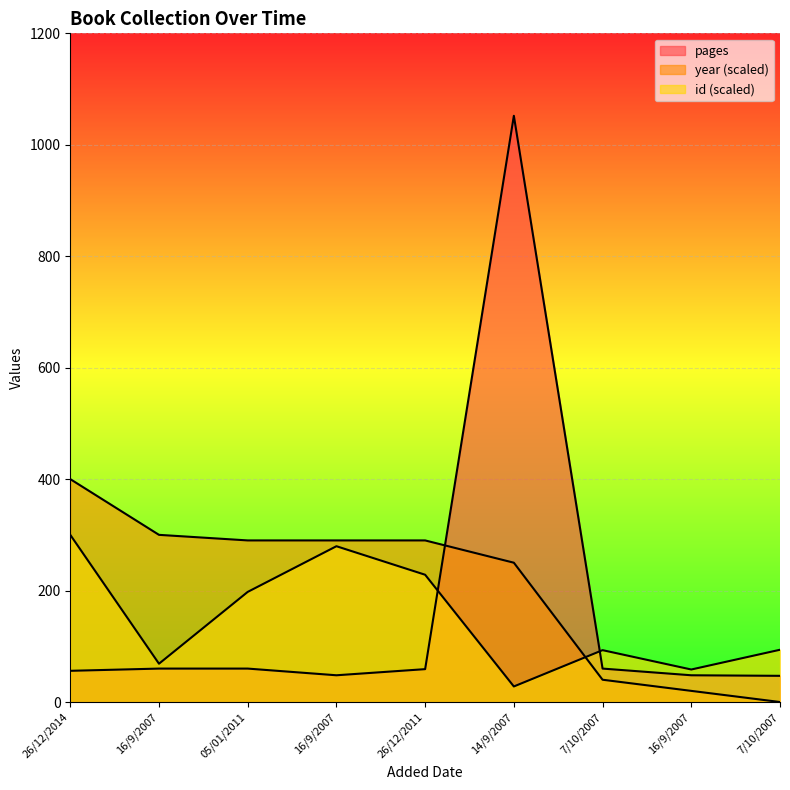

At how many categories does at least one series exceed 293?

3